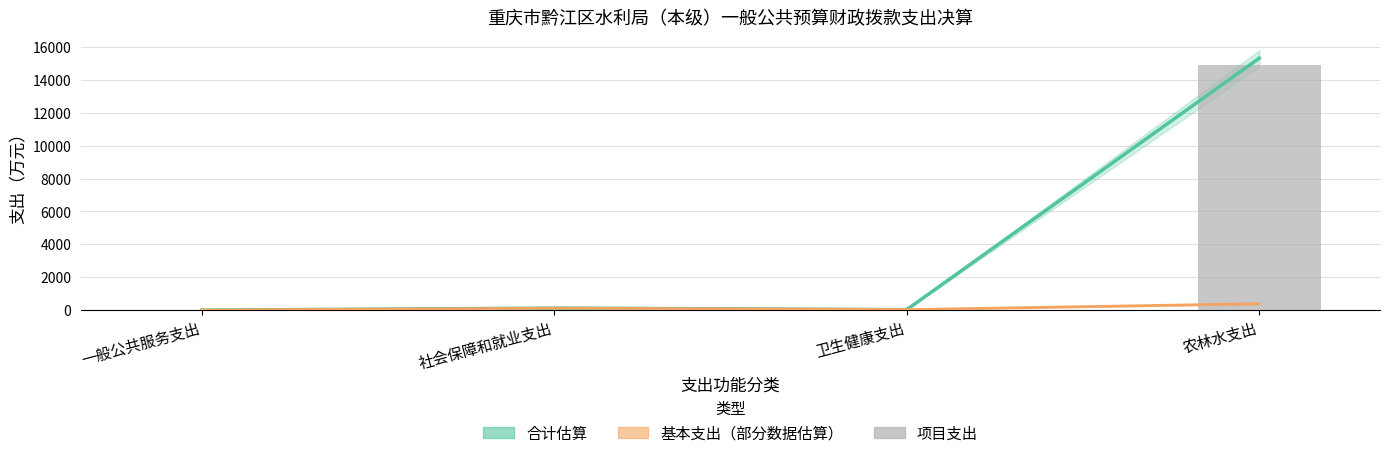

Read the 合计 value at 一般公共服务支出.

1.0